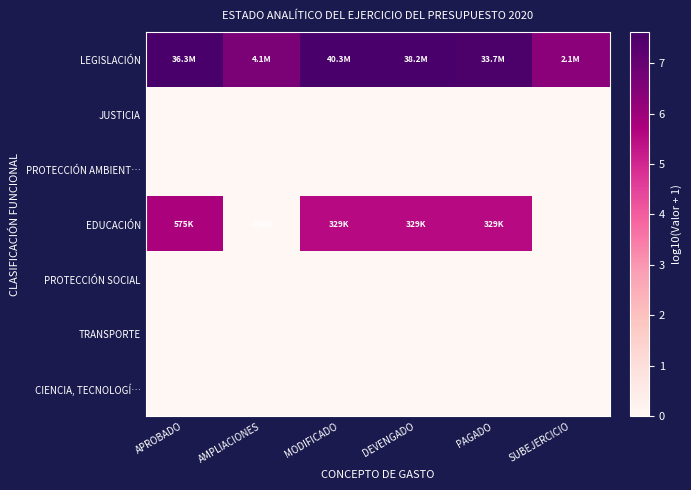

Reading right to left, what are all the values shown in this chart?

LEGISLACIÓN: SUBEJERCICIO=6.3	PAGADO=7.5	DEVENGADO=7.6	MODIFICADO=7.6	AMPLIACIONES=6.6	APROBADO=7.6
JUSTICIA: SUBEJERCICIO=0.0	PAGADO=0.0	DEVENGADO=0.0	MODIFICADO=0.0	AMPLIACIONES=0.0	APROBADO=0.0
PROTECCIÓN AMBIENT…: SUBEJERCICIO=0.0	PAGADO=0.0	DEVENGADO=0.0	MODIFICADO=0.0	AMPLIACIONES=0.0	APROBADO=0.0
EDUCACIÓN: SUBEJERCICIO=0.0	PAGADO=5.5	DEVENGADO=5.5	MODIFICADO=5.5	AMPLIACIONES=0.0	APROBADO=5.8
PROTECCIÓN SOCIAL: SUBEJERCICIO=0.0	PAGADO=0.0	DEVENGADO=0.0	MODIFICADO=0.0	AMPLIACIONES=0.0	APROBADO=0.0
TRANSPORTE: SUBEJERCICIO=0.0	PAGADO=0.0	DEVENGADO=0.0	MODIFICADO=0.0	AMPLIACIONES=0.0	APROBADO=0.0
CIENCIA, TECNOLOGÍ…: SUBEJERCICIO=0.0	PAGADO=0.0	DEVENGADO=0.0	MODIFICADO=0.0	AMPLIACIONES=0.0	APROBADO=0.0